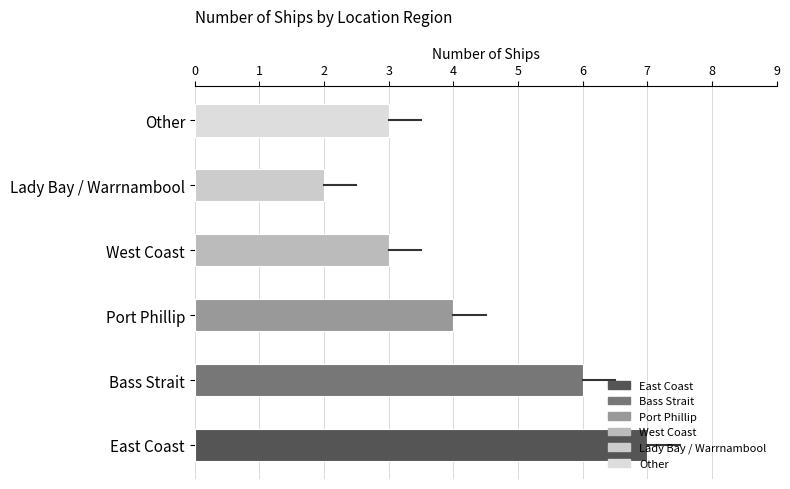

What is the minimum value shown in the chart?

2